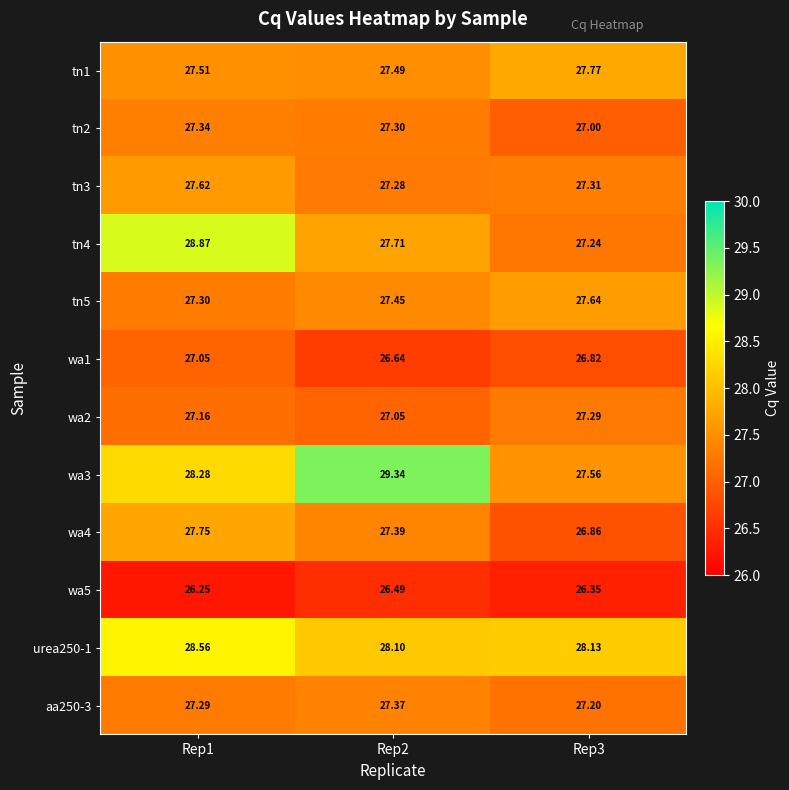

What is the total value across all series at Rep1?

331.0